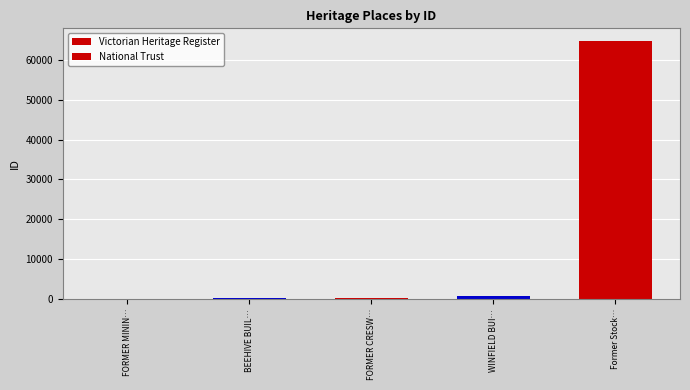

Which has a higher value, FORMER CRESWICK GOLD OFFICE or FORMER MINING EXCHANGE?

FORMER CRESWICK GOLD OFFICE